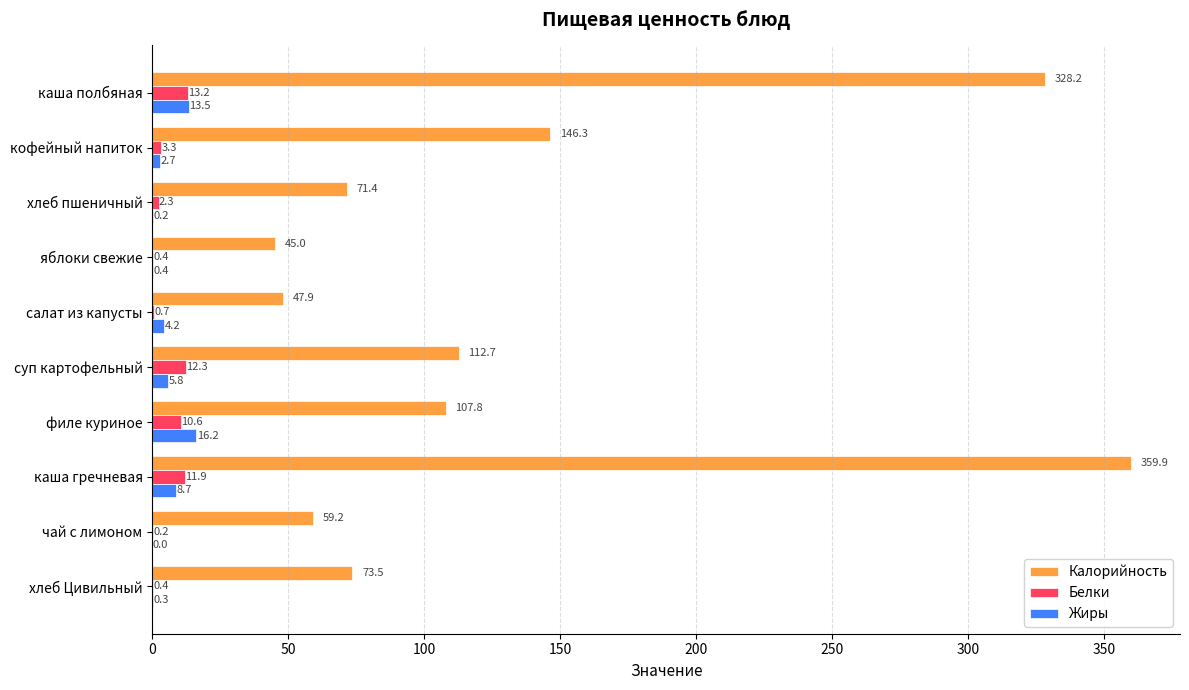

Count the number of categories in the chart.

10